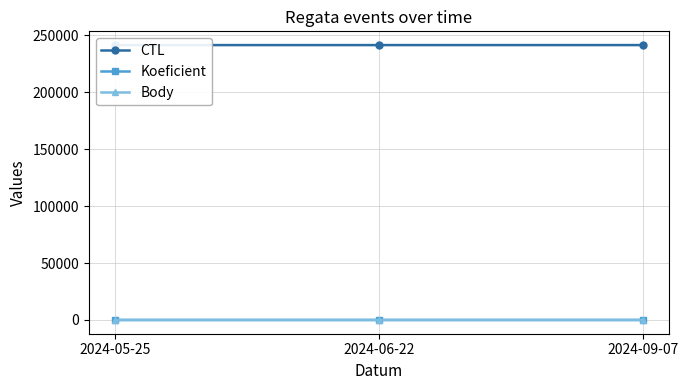

What are all the series names shown in the legend?

CTL, Koeficient, Body